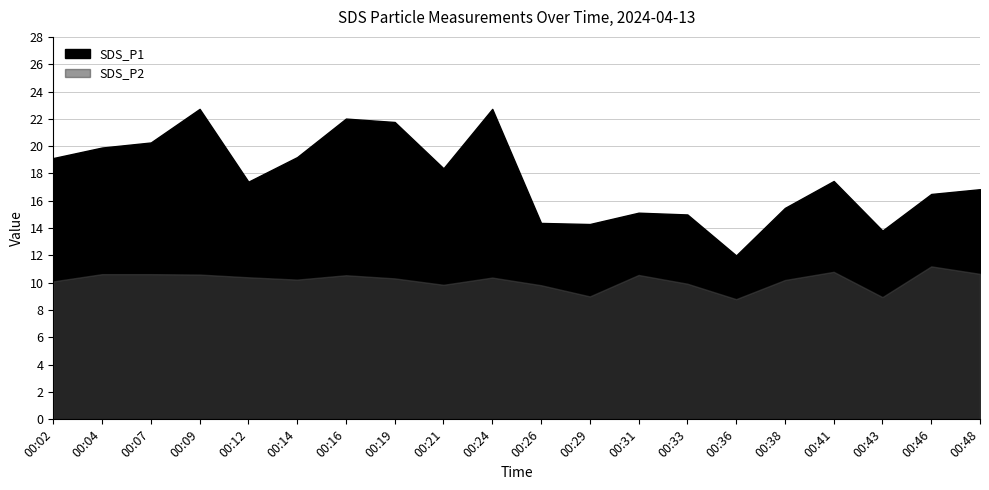

Reading left to right, list all the values displayed in this chart.

SDS_P1: 19.1	19.9	20.3	22.7	17.4	19.2	22.0	21.8	18.4	22.7	14.4	14.3	15.1	15.0	12.0	15.5	17.4	13.8	16.5	16.9
SDS_P2: 10.1	10.6	10.6	10.6	10.4	10.2	10.6	10.3	9.8	10.4	9.8	9.0	10.6	9.9	8.8	10.2	10.8	8.9	11.2	10.7